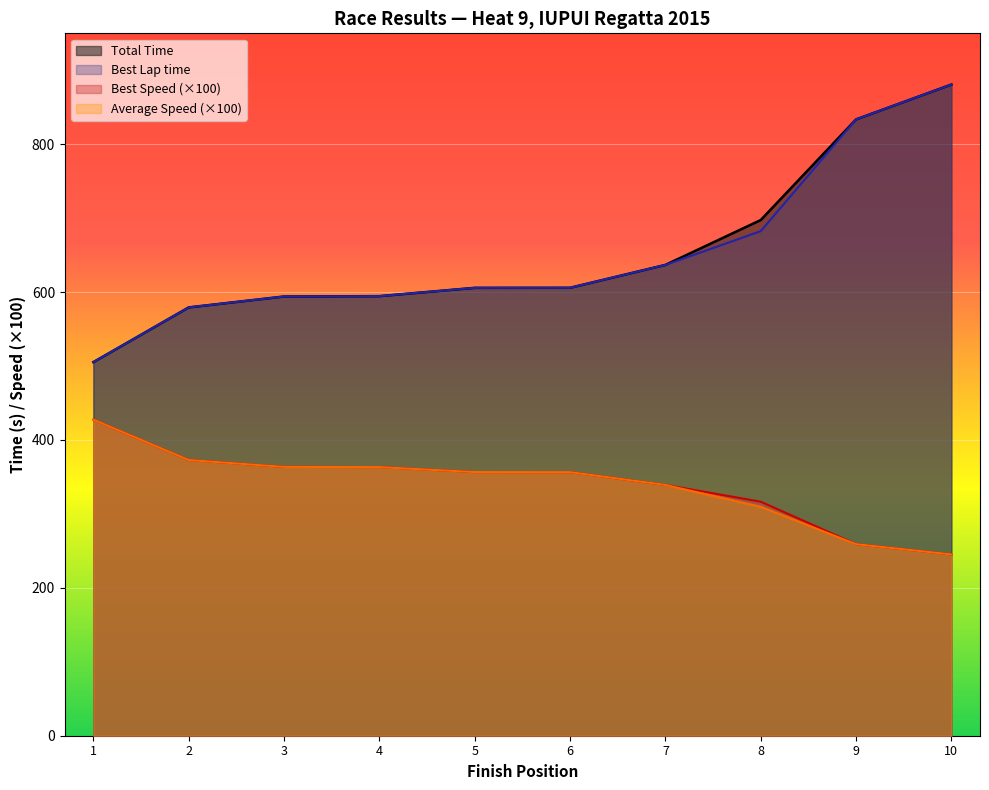

What is the spread (max minus min) of values at 4?

231.3